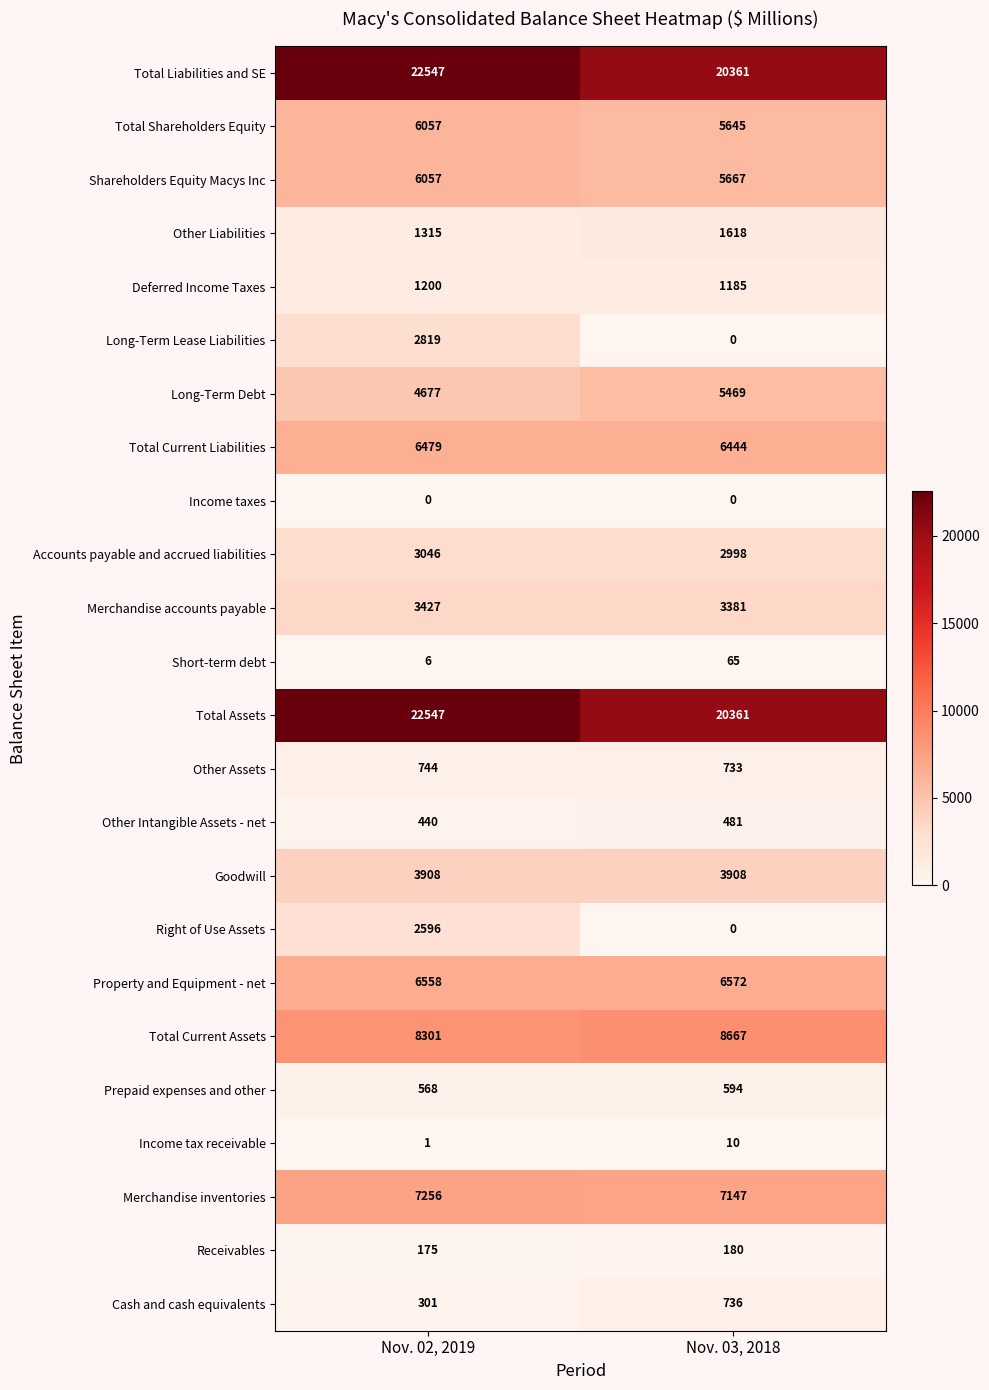

What is the total value across all series at Nov. 03, 2018?

102222